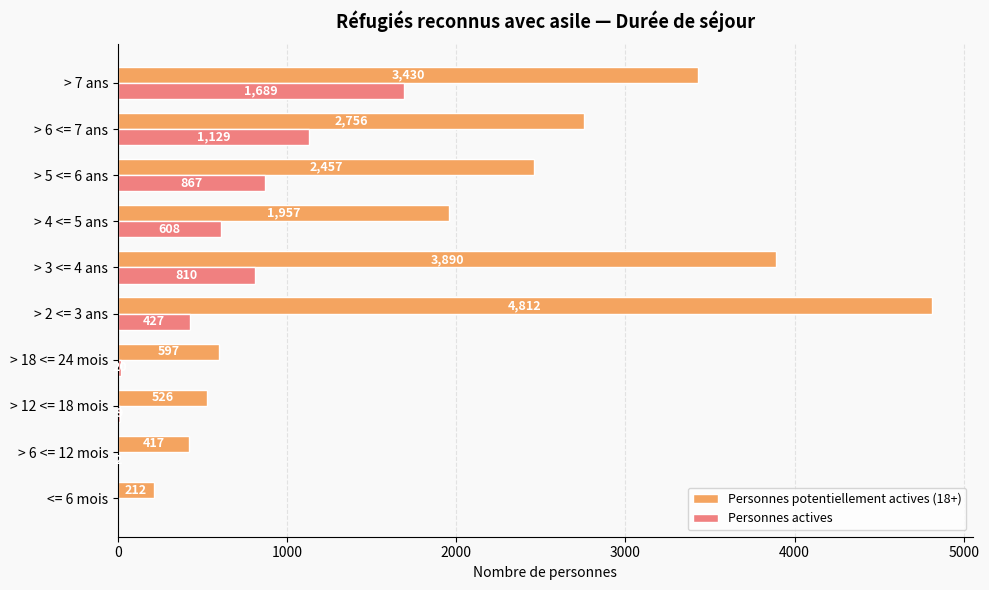

Is it true that Personnes potentiellement actives (18+) equals 3057 at > 4 <= 5 ans?

False